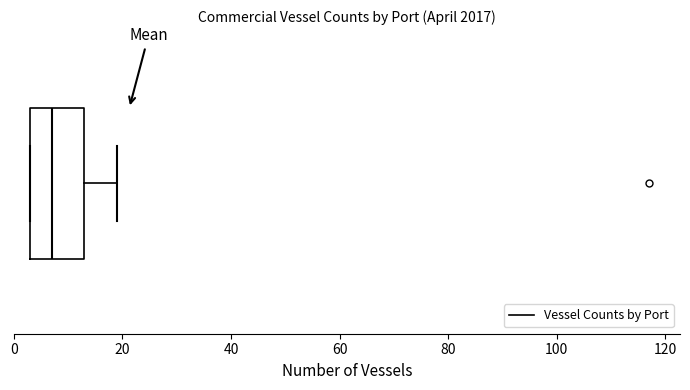

Read this box plot against the x-axis: the position of the median line, the range covered by the box, and the ends of both whiskers. The values are not printed on the chart, so give them approximately, as read against the axis.

median 8, box 4 to 14, whiskers 4 to 20